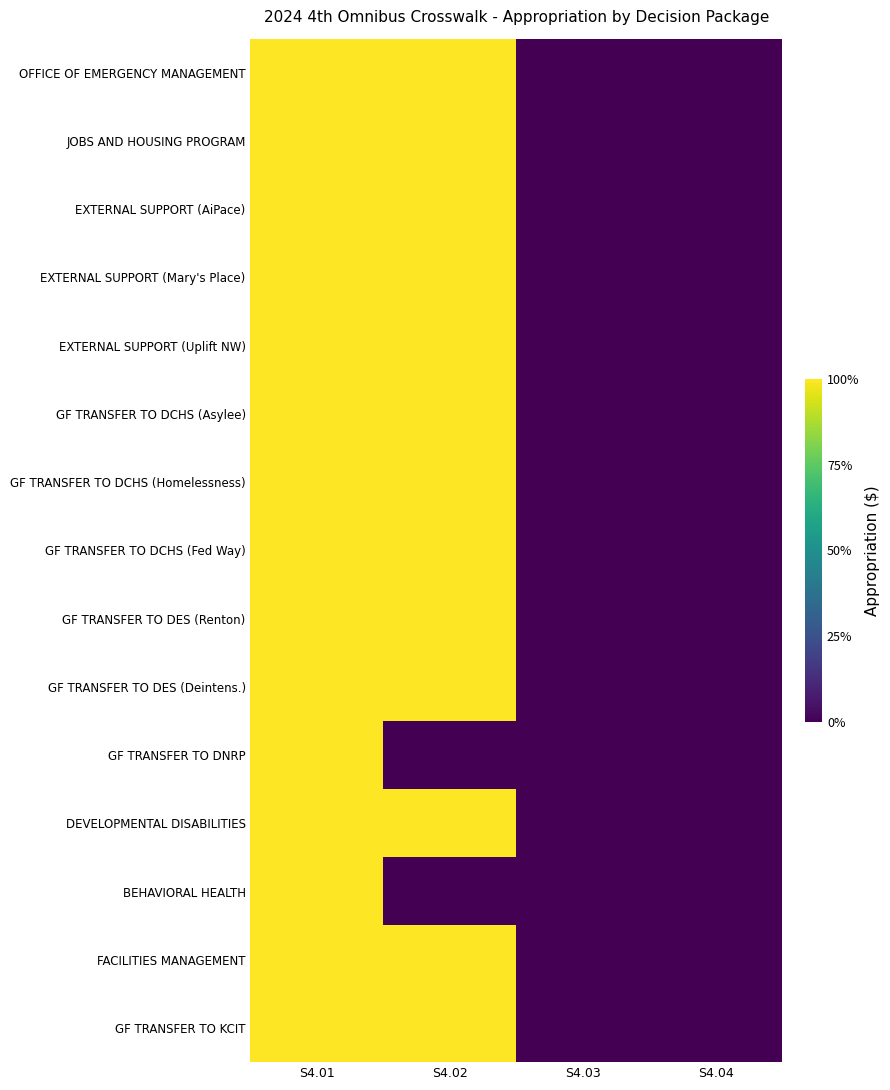

Rank the series at S4.04 from lowest to highest value.

OFFICE OF EMERGENCY MANAGEMENT, JOBS AND HOUSING PROGRAM, EXTERNAL SUPPORT (AiPace), EXTERNAL SUPPORT (Mary's Place), EXTERNAL SUPPORT (Uplift NW), GF TRANSFER TO DCHS (Asylee), GF TRANSFER TO DCHS (Homelessness), GF TRANSFER TO DCHS (Fed Way), GF TRANSFER TO DES (Renton), GF TRANSFER TO DES (Deintens.), GF TRANSFER TO DNRP, DEVELOPMENTAL DISABILITIES, BEHAVIORAL HEALTH, FACILITIES MANAGEMENT, GF TRANSFER TO KCIT